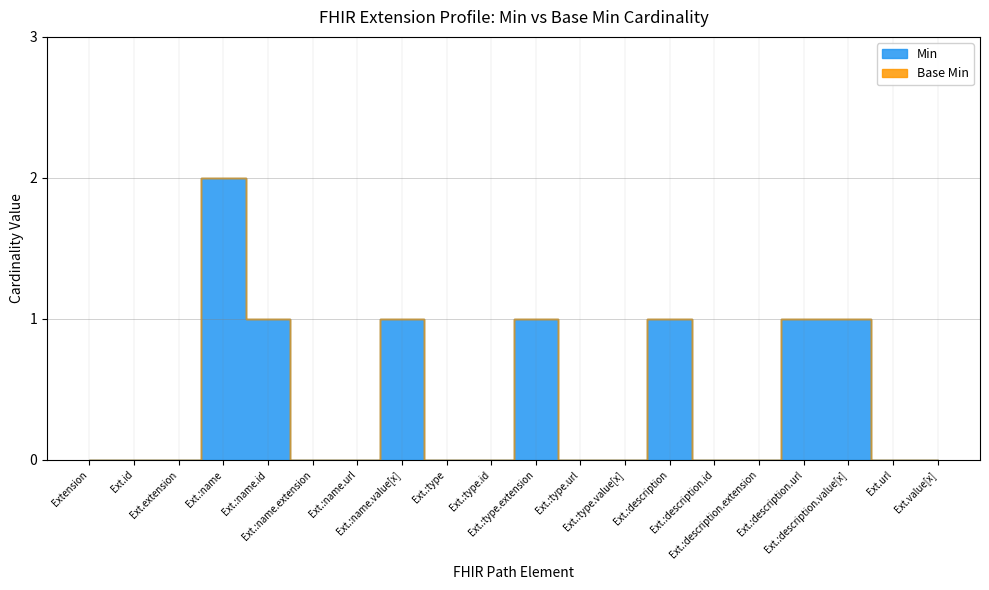

Count the values in the range 0 to 1.

19